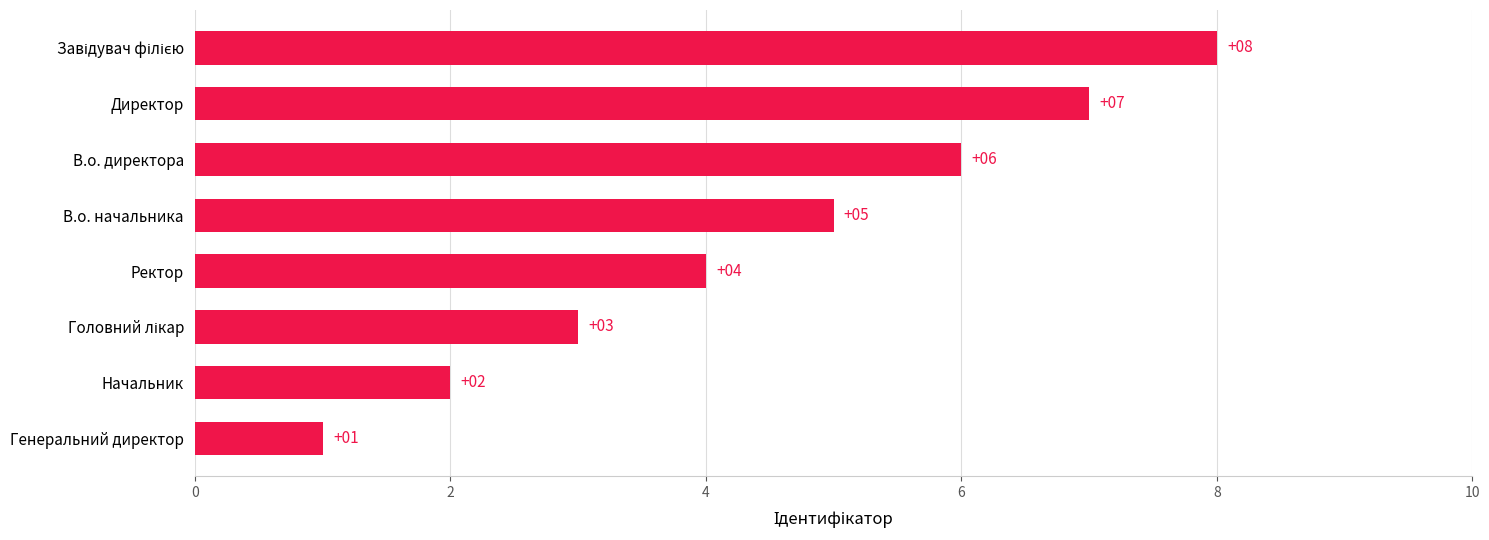

Which category has the lowest value across all series?

Генеральний директор